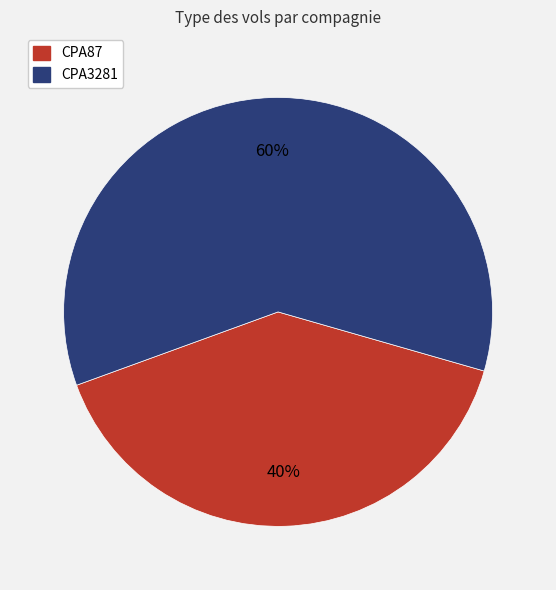

Which slice is the smallest?

CPA87